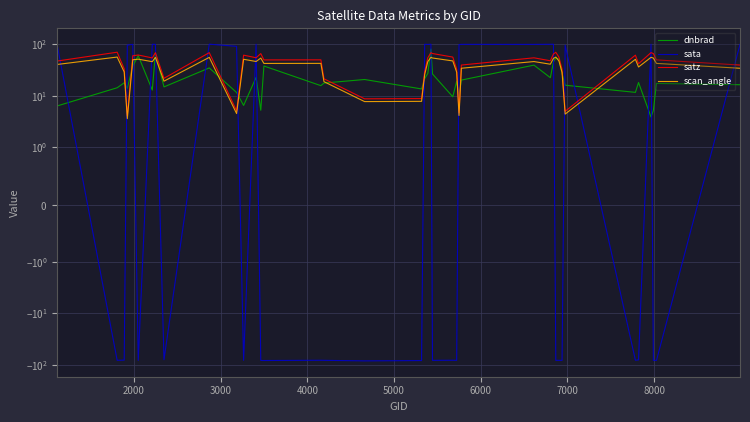

Does the chart display data point markers on the line(s)?

No